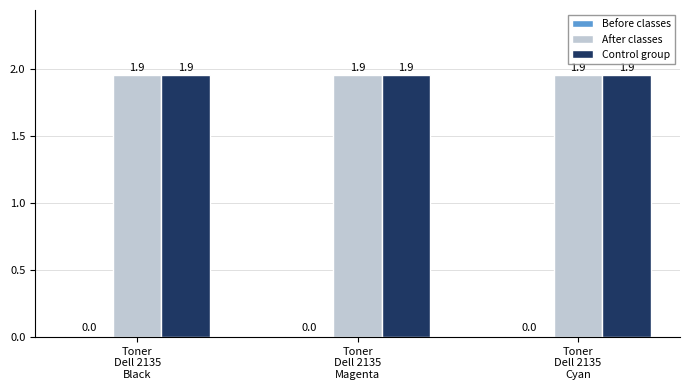

How many groups of bars are there?

3